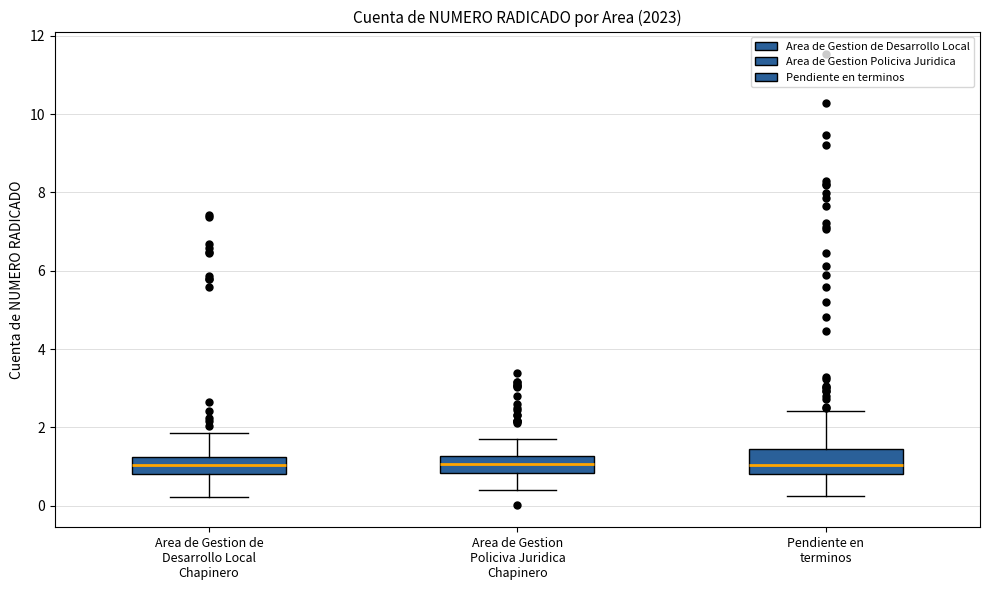

Comparing the boxes themselves (not the whiskers), which one is the tallest?

Pendiente en terminos